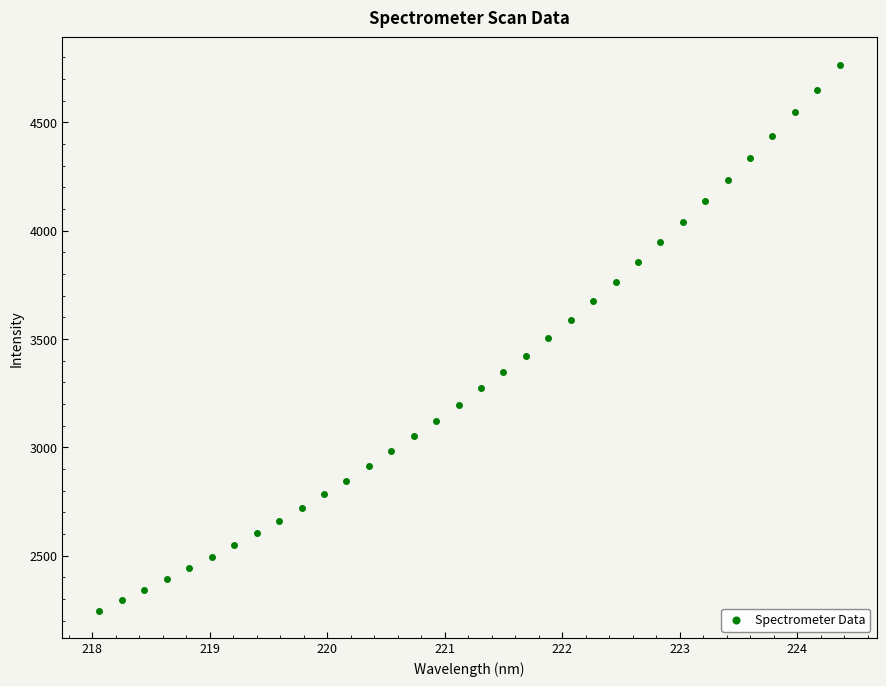

What is the range of X values (max minus min)?

6.3